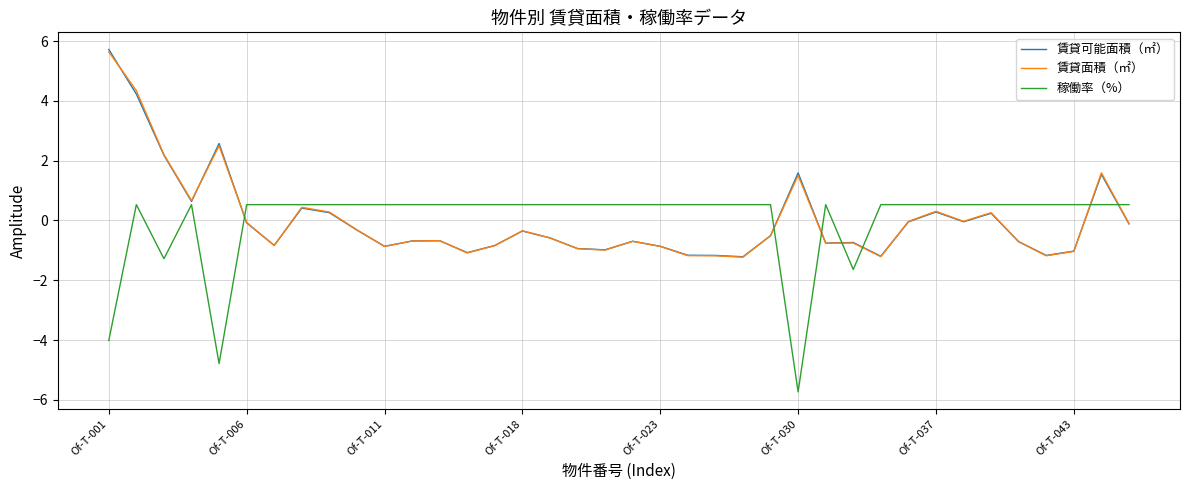

Which series has the widest spread of values?

賃貸可能面積（㎡）